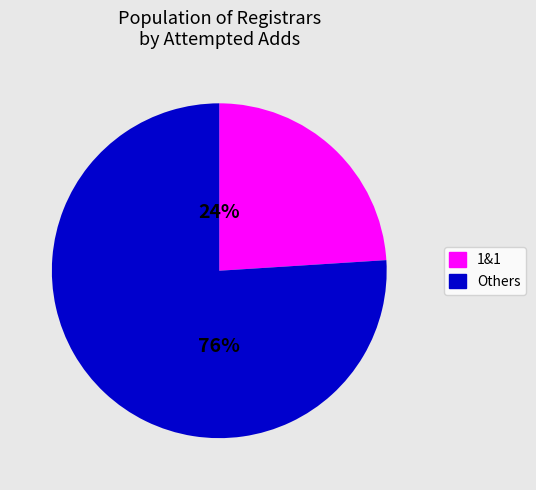

Does any single category account for the majority?

Yes